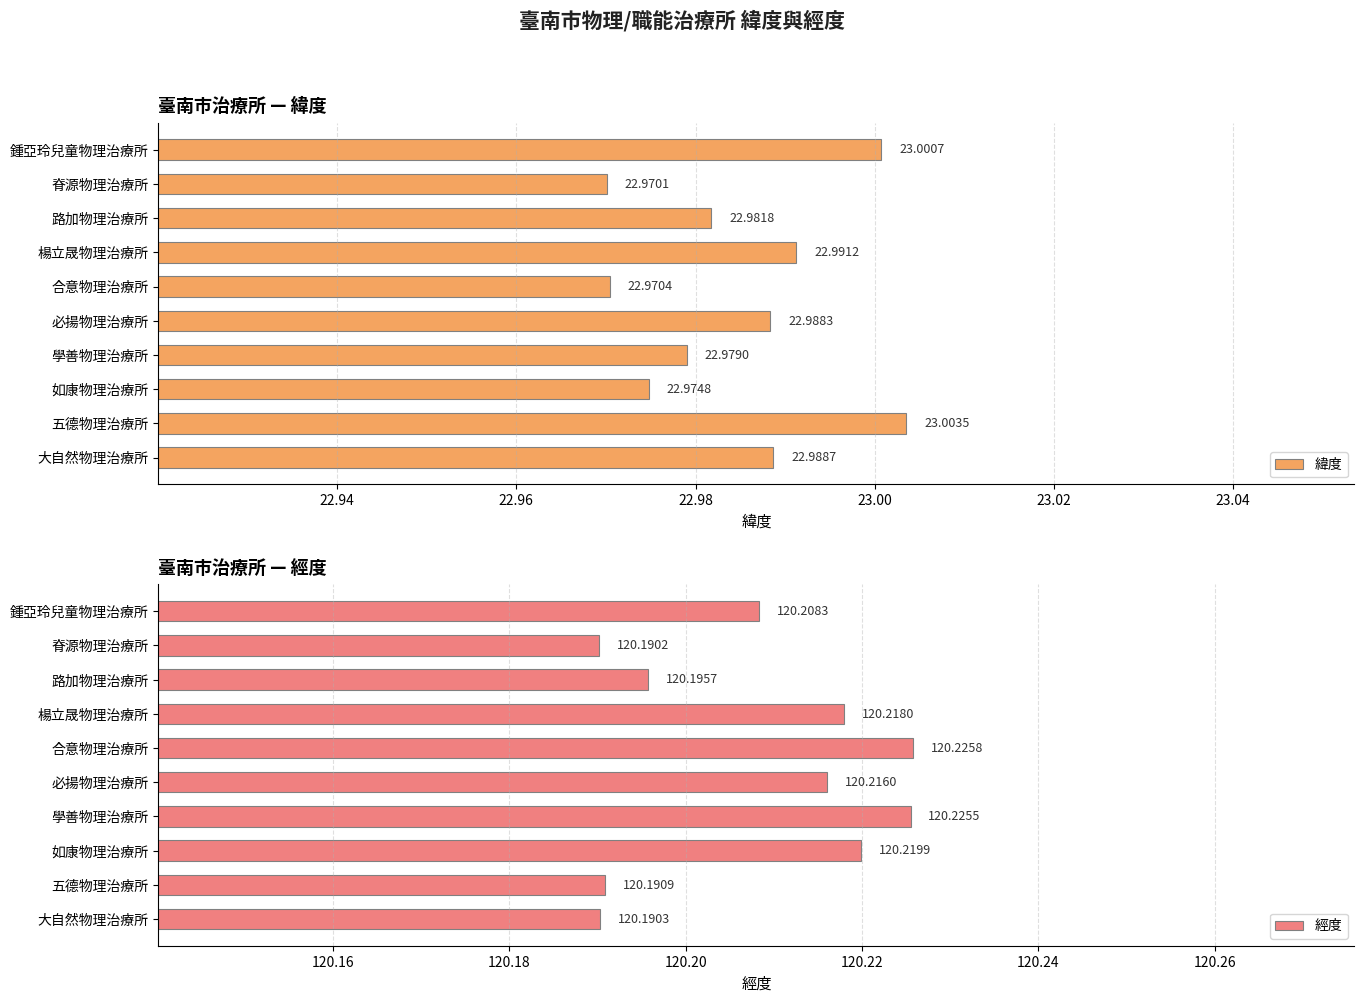

How many series are shown in this chart?

2